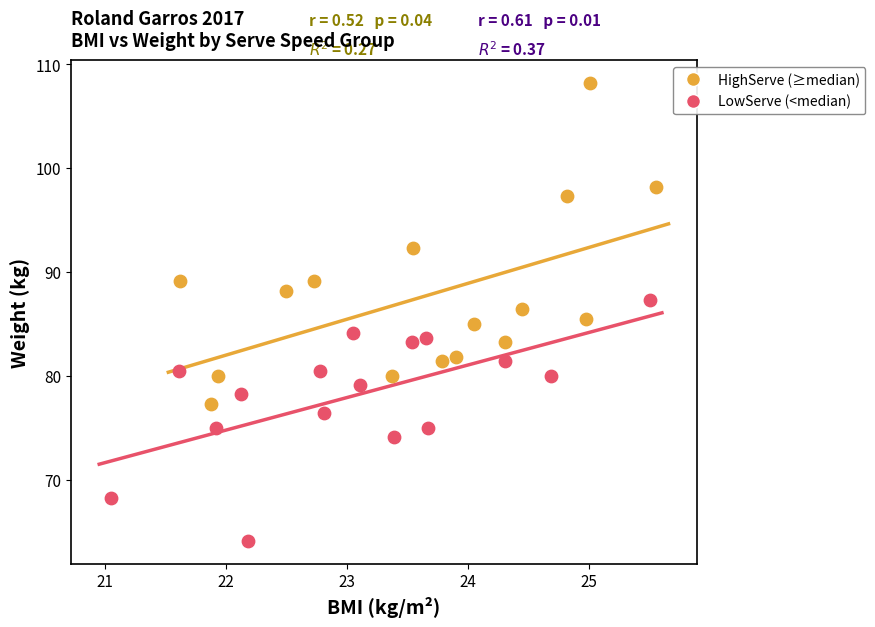

Which series reaches the minimum Y coordinate?

LowServe (<median)